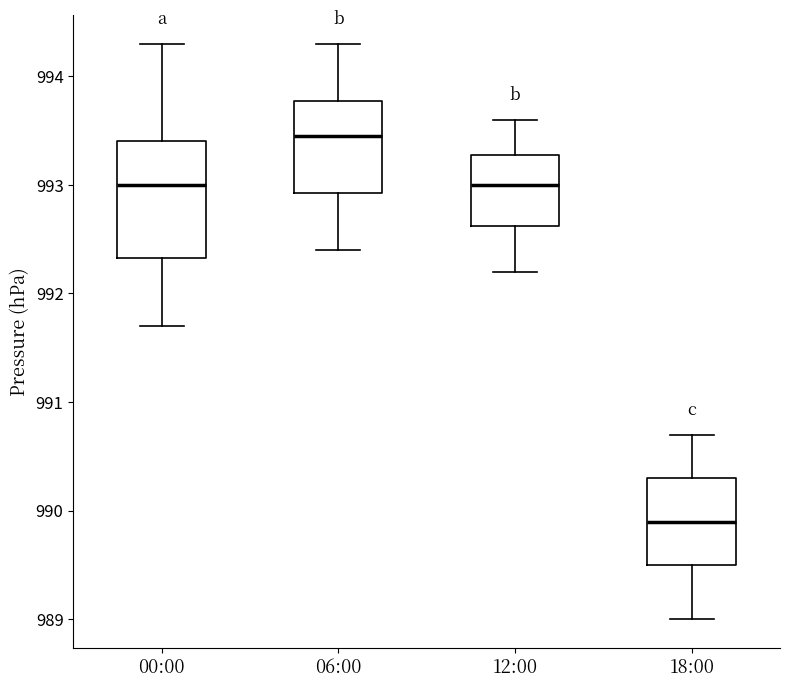

Comparing the boxes themselves (not the whiskers), which one is the tallest?

00:00